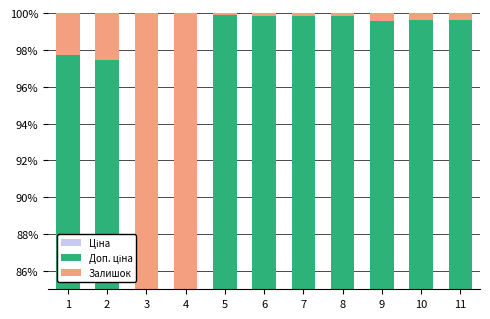

The Доп. ціна series shows 49.9 at 6. True or false?

True